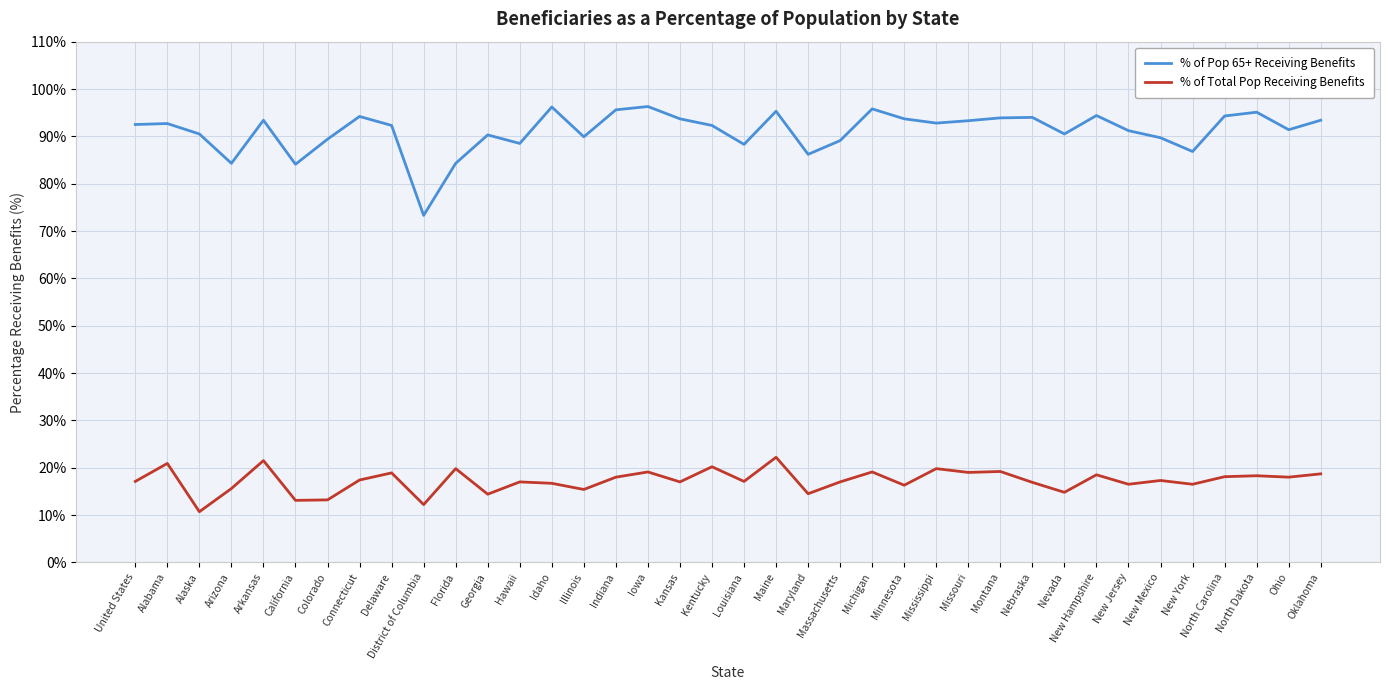

Does the chart display data point markers on the line(s)?

No